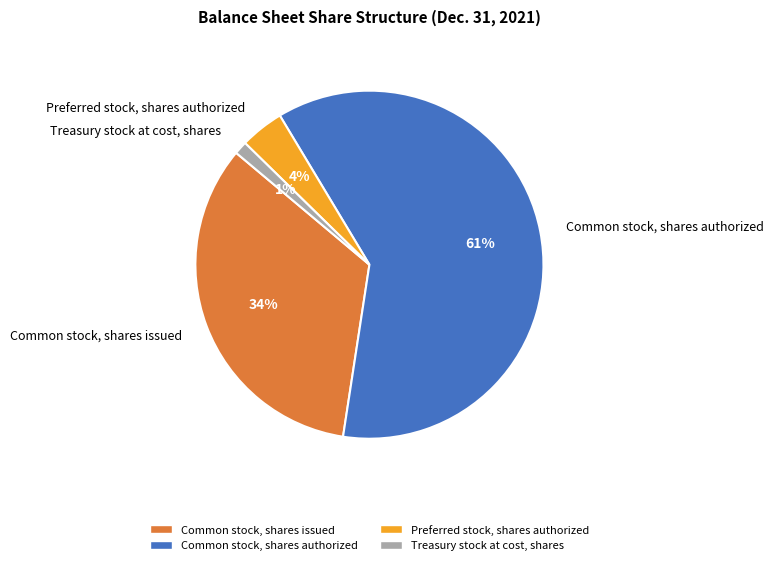

Which slice is the largest?

Common stock, shares authorized